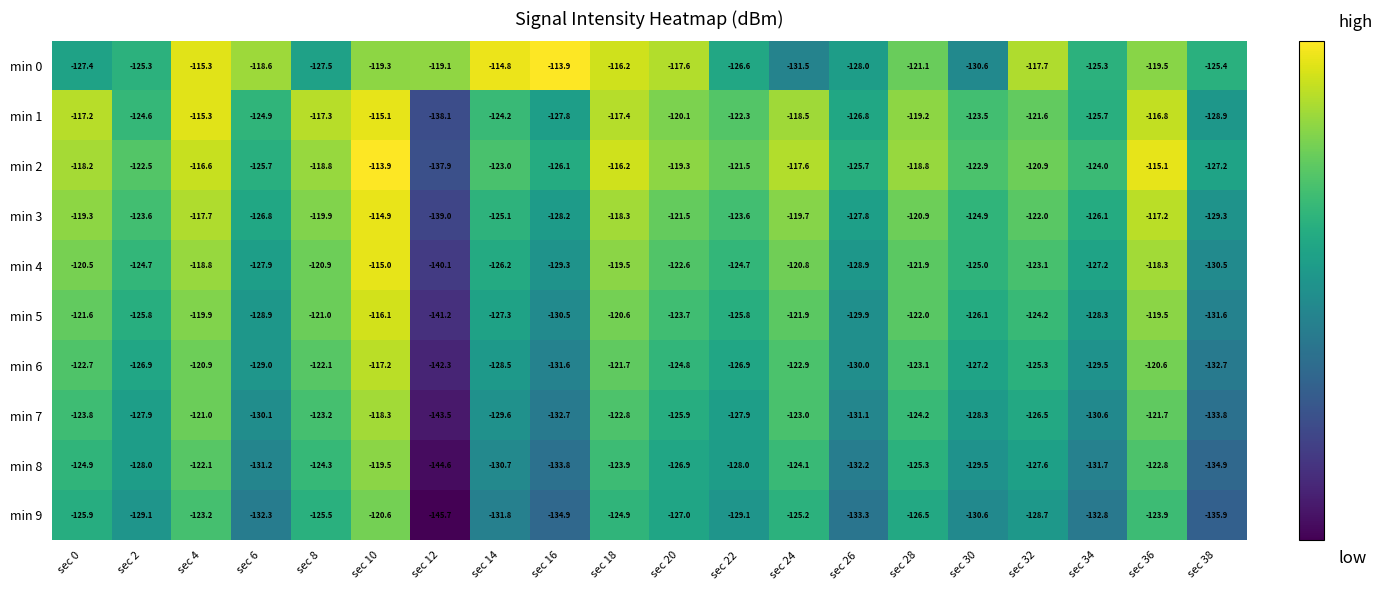

What is the minimum value shown in the chart?

-145.7